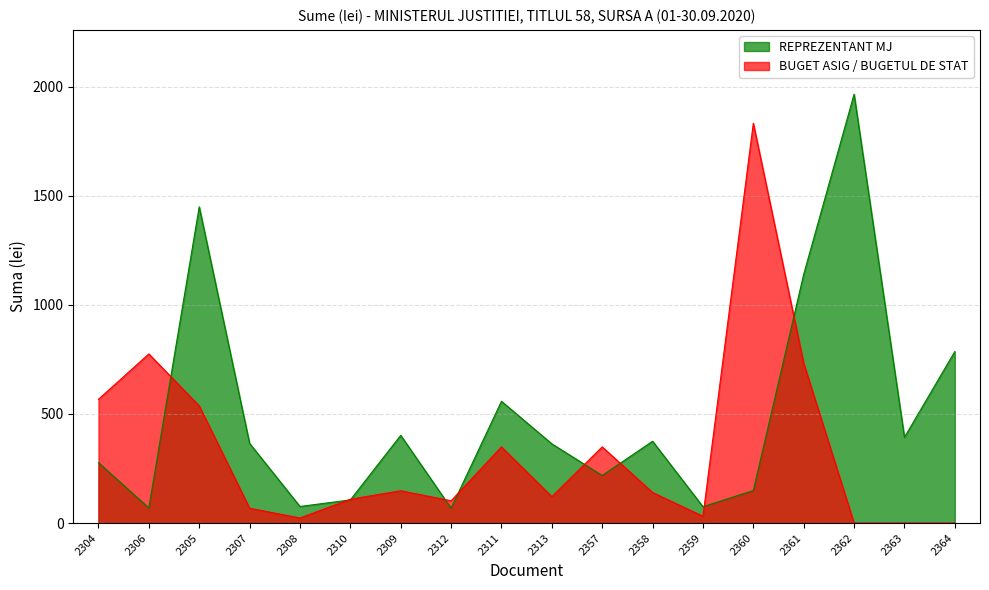

In REPREZENTANT MJ, how many points are higher than both neighbors (excluding endpoints)?

5